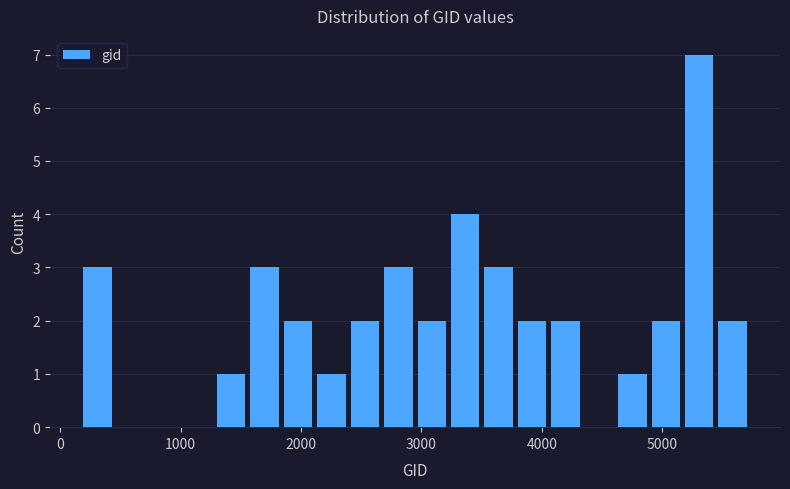

Around what value on the x-axis is the tallest bar? Give the approximate position of its centre, as read against the axis.

5300